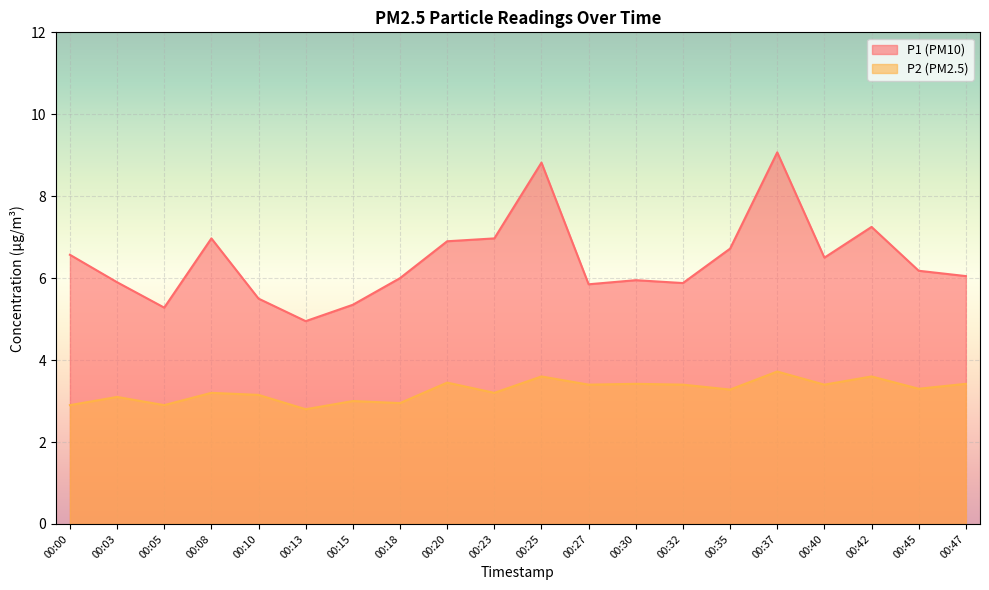

Which series has the widest spread of values?

P1 (PM10)